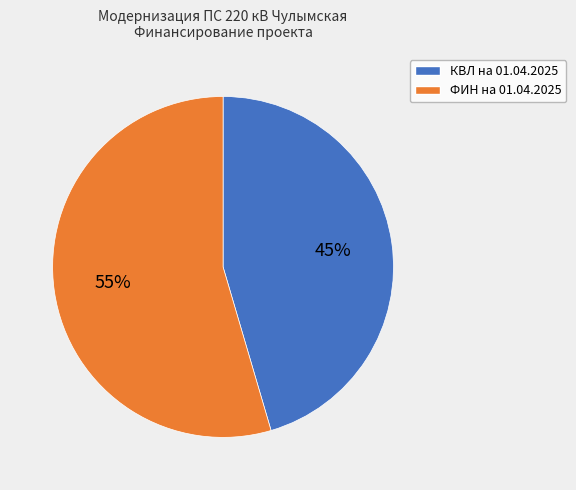

To the nearest percent, what is the average slice percentage?

50%